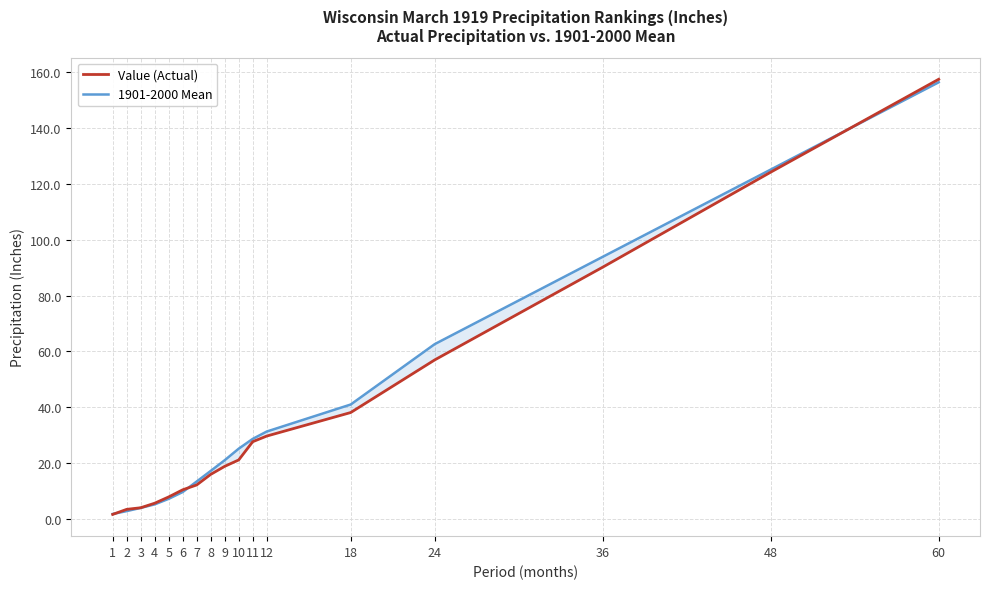

What is the maximum value shown in the chart?

157.5